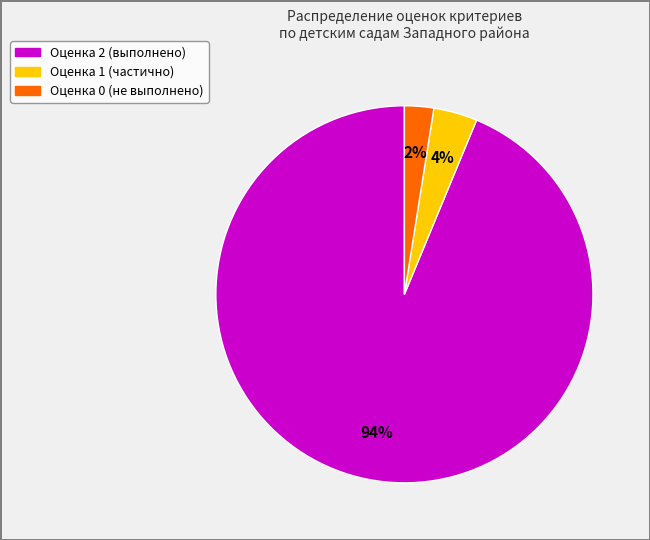

Is there a majority slice in this chart?

Yes